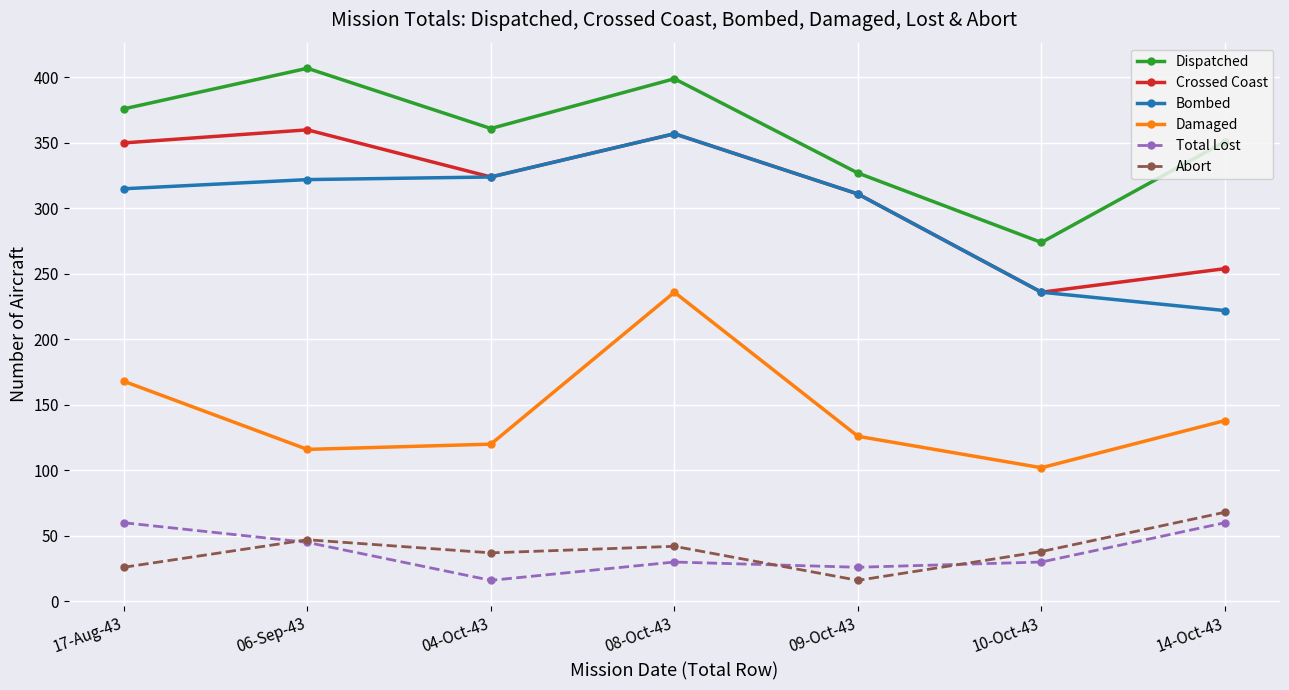

At which label does Crossed Coast first exceed 324?

17-Aug-43